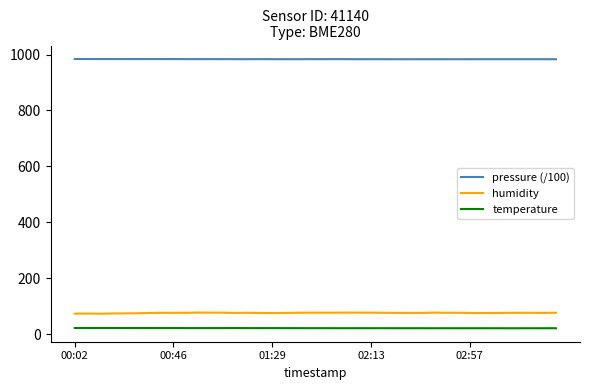

What is the difference between the second highest and minimum values in the pressure (/100) series?

0.8